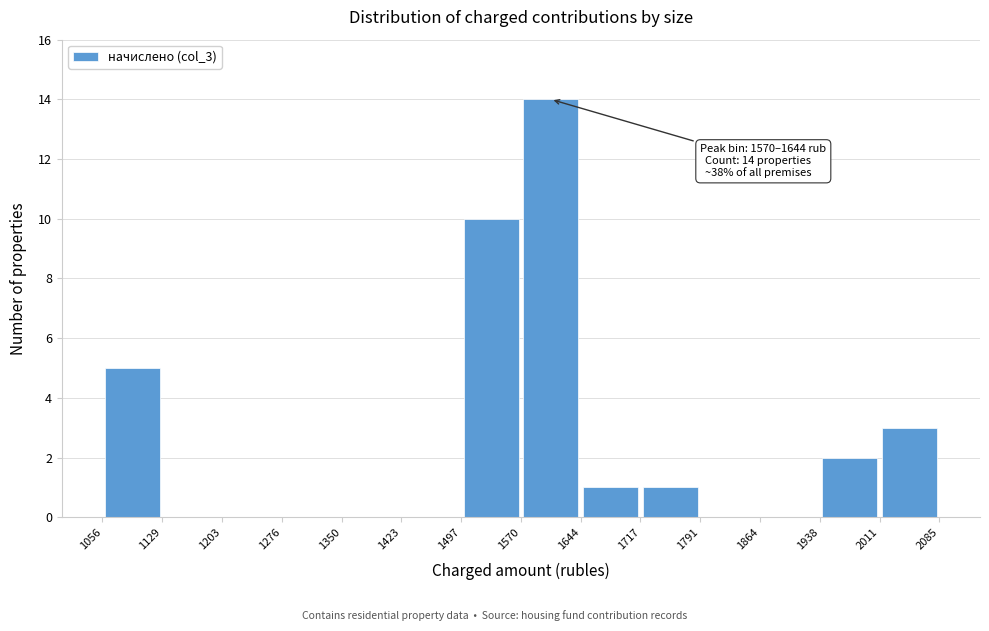

Which range on the x-axis has the tallest bar?

1570 to 1644